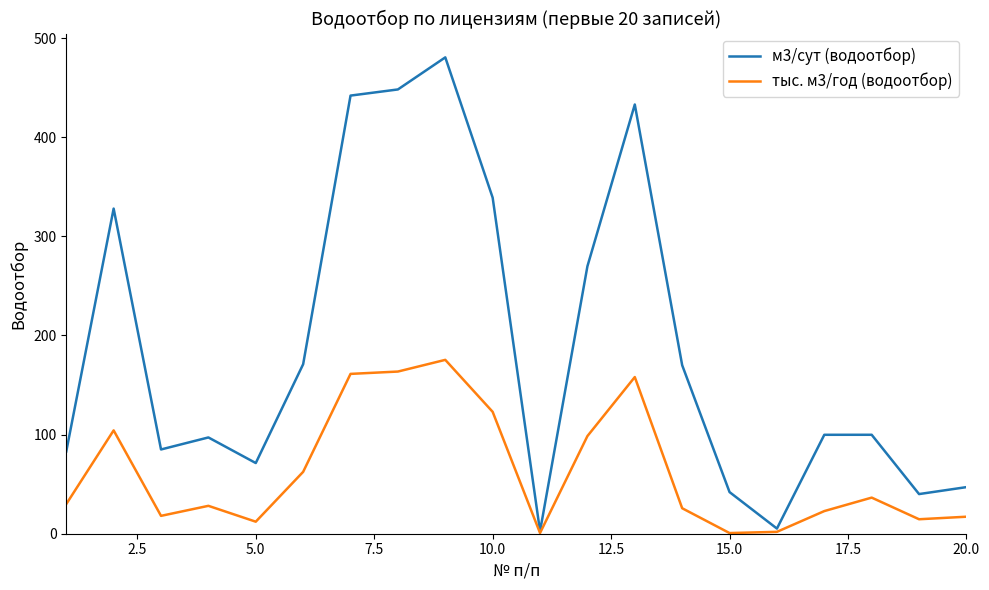

What is the highest value of the тыс. м3/год (водоотбор) series?

175.4